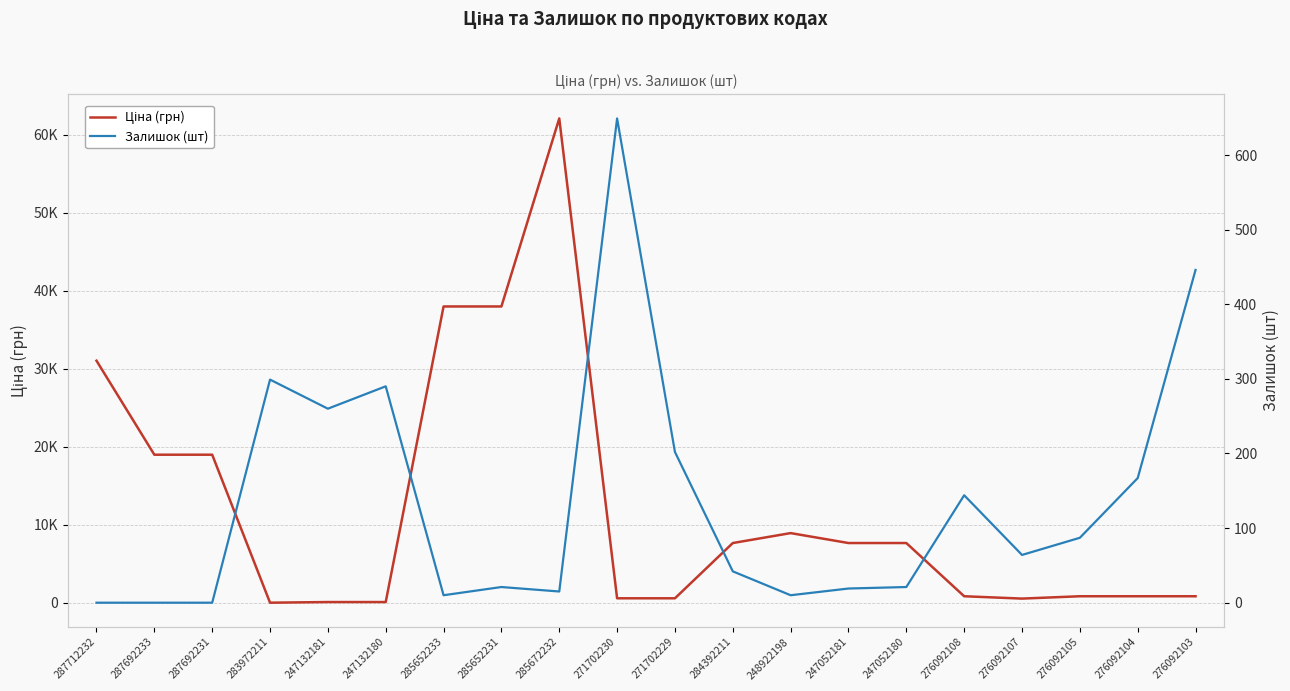

What position from the left is 248922198?

13